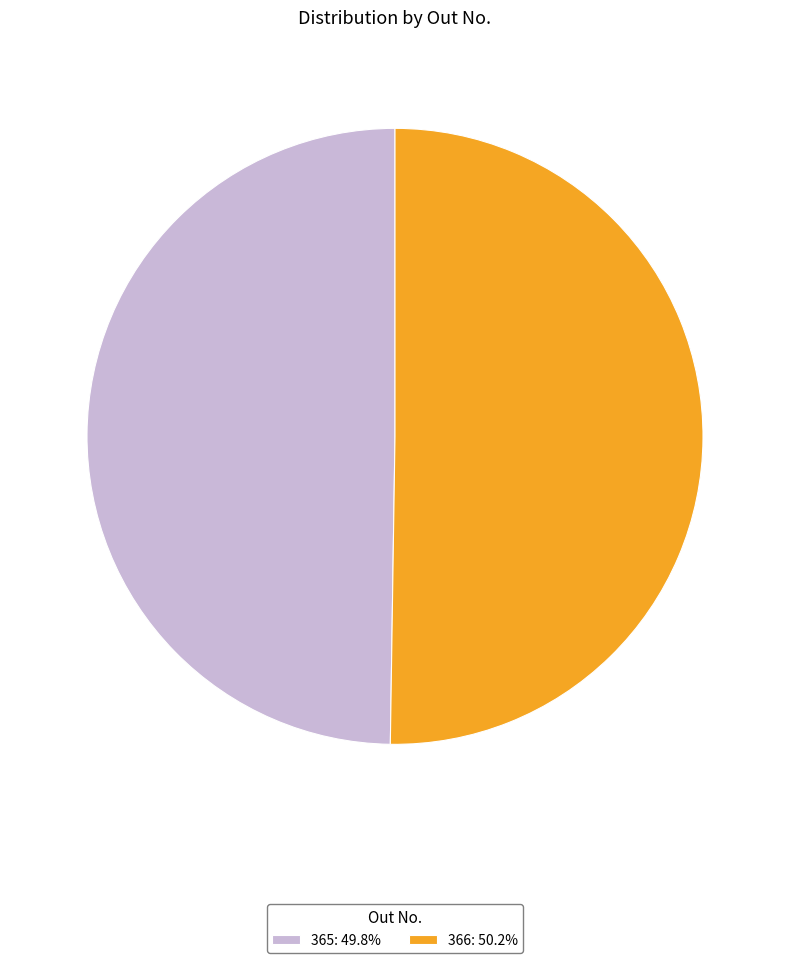

Approximately how many times larger is the value at 366: 50.2% compared to 365: 49.8%?

1.0